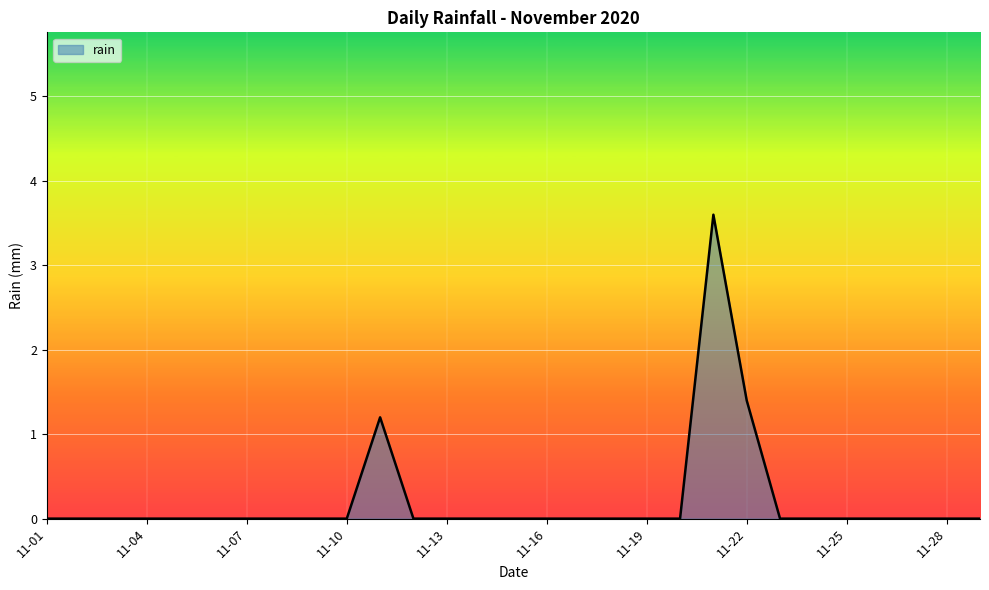

What is the greatest value displayed?

3.6